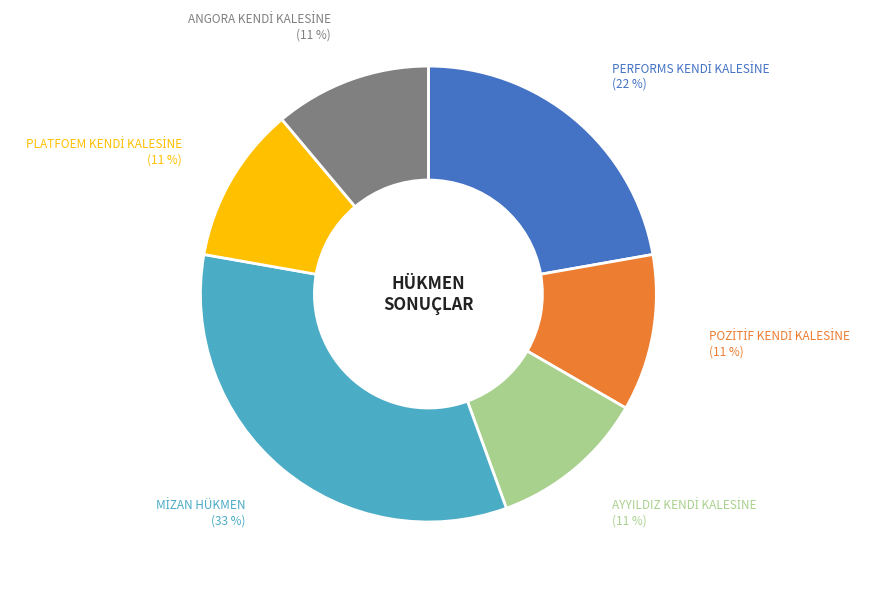

Does any single category account for the majority?

No